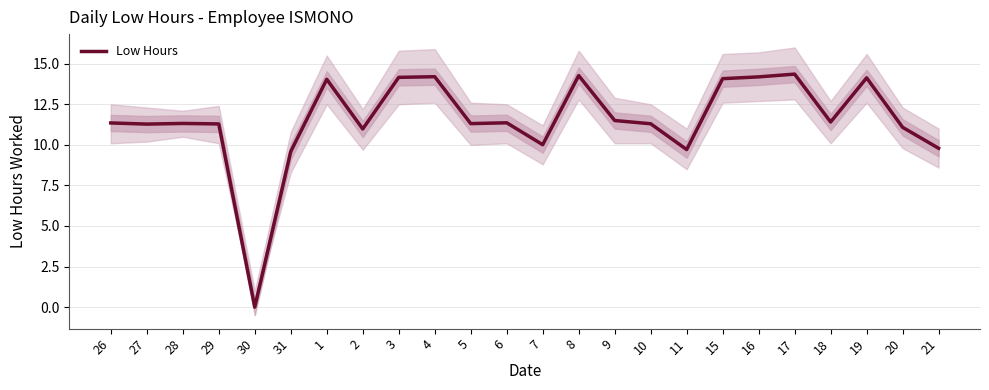

List the labels in order of value, smallest first.

30, 31, 11, 21, 7, 2, 20, 27, 29, 10, 5, 28, 26, 6, 18, 9, 1, 15, 19, 3, 16, 4, 8, 17